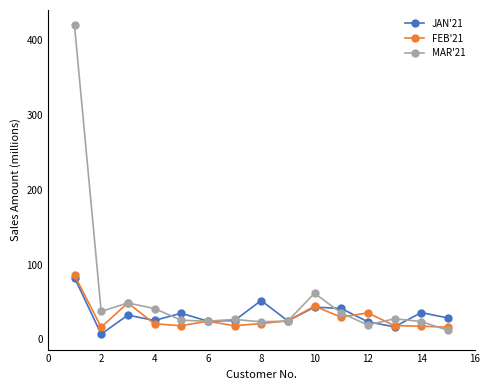

True or false: MAR'21 has more than 0 interior local peaks.

True